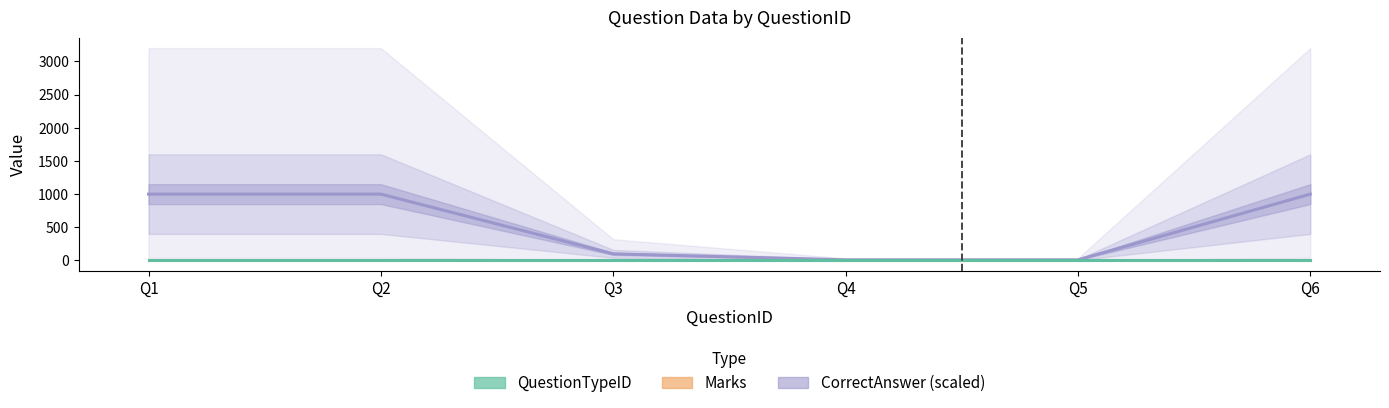

Where is CorrectAnswer (scaled) nearest to the value 505?

Q3